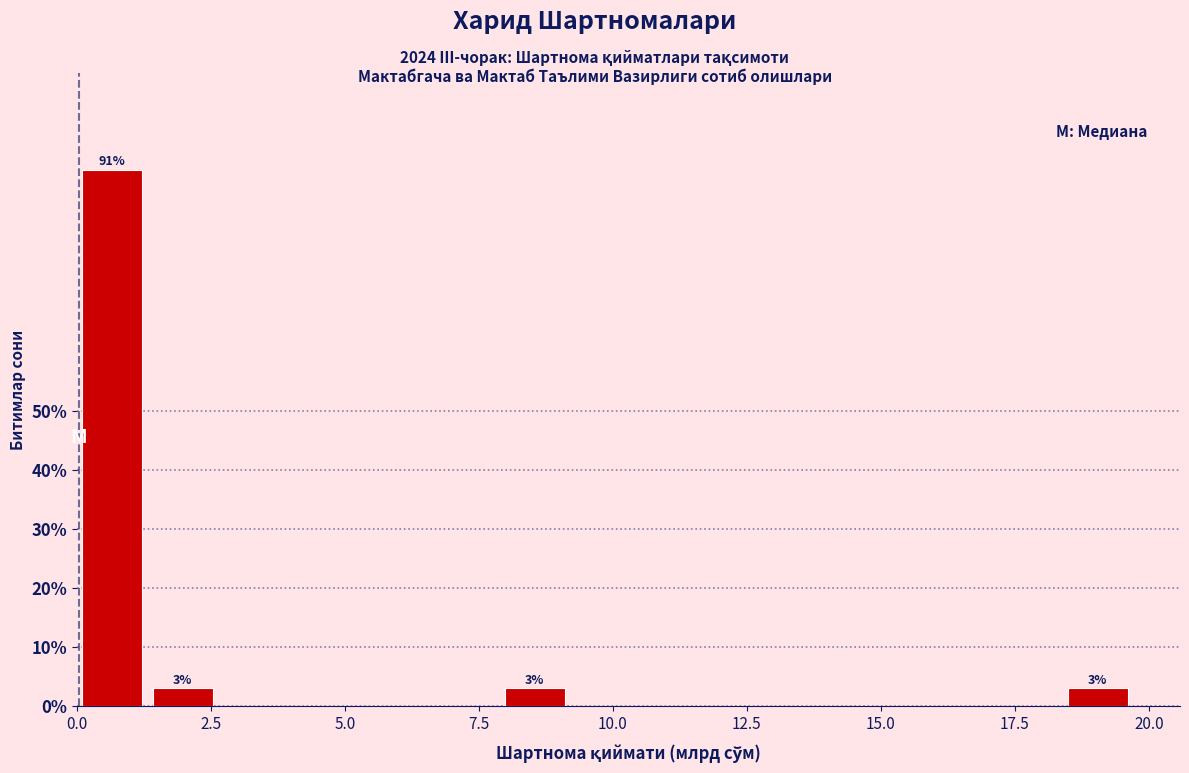

Read against the x-axis, roughly where is the centre of the tallest bar?

0.5